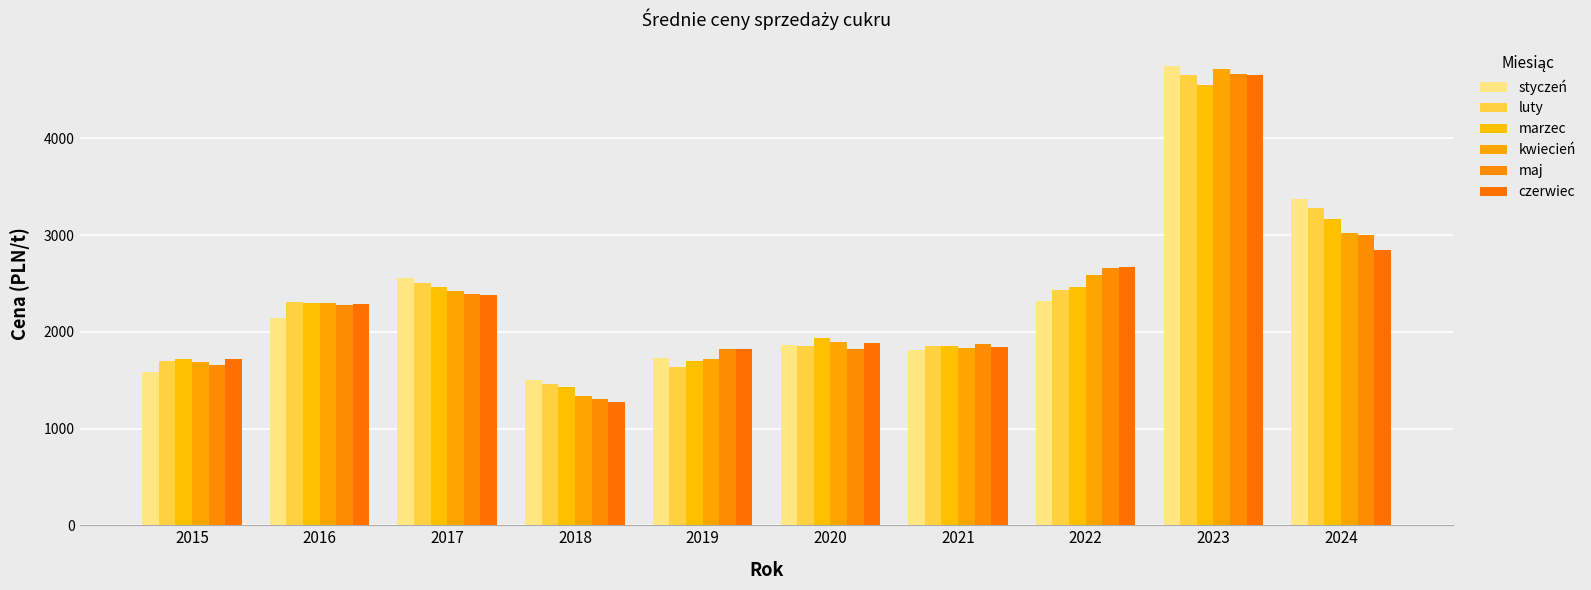

Which series has the largest total across all categories?

luty